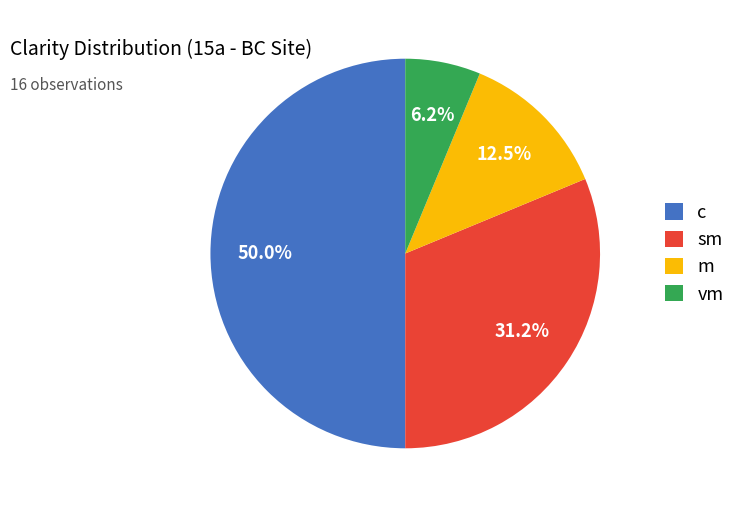

Is sm the majority of the pie?

No